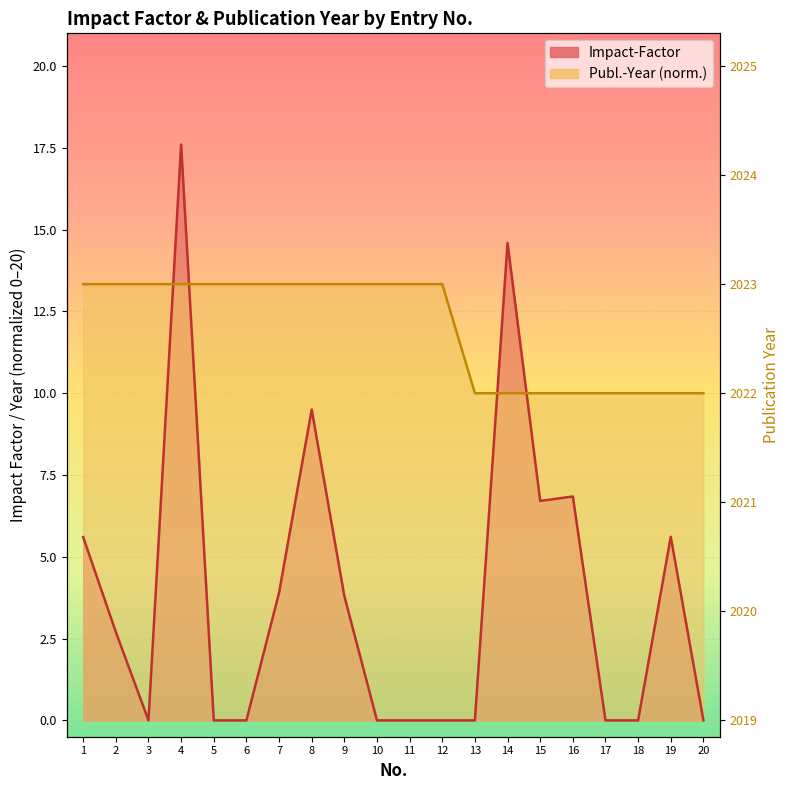

At 20, list the series in order from largest to smallest.

Publ.-Year, Impact-Factor